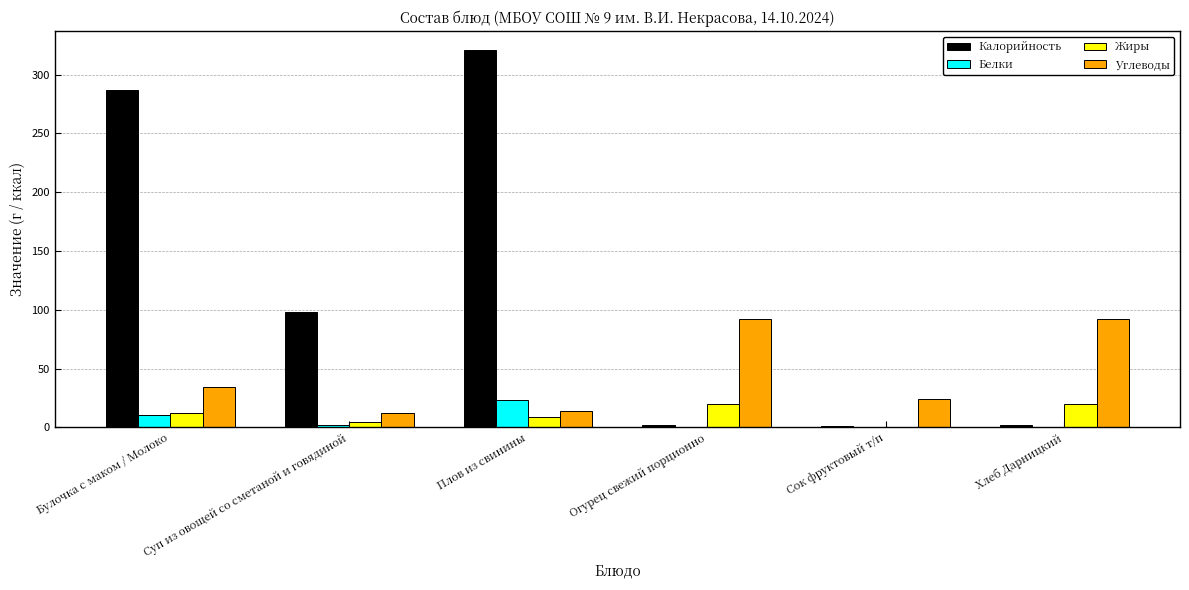

What is the sum of all Углеводы values?

268.5